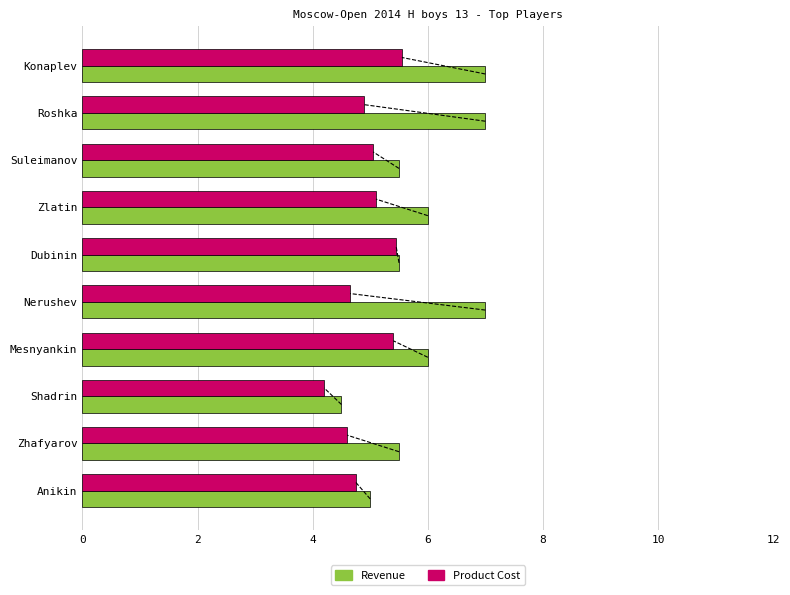

What is the sum of the Product Cost values at Mesnyankin and Zlatin?

10.5